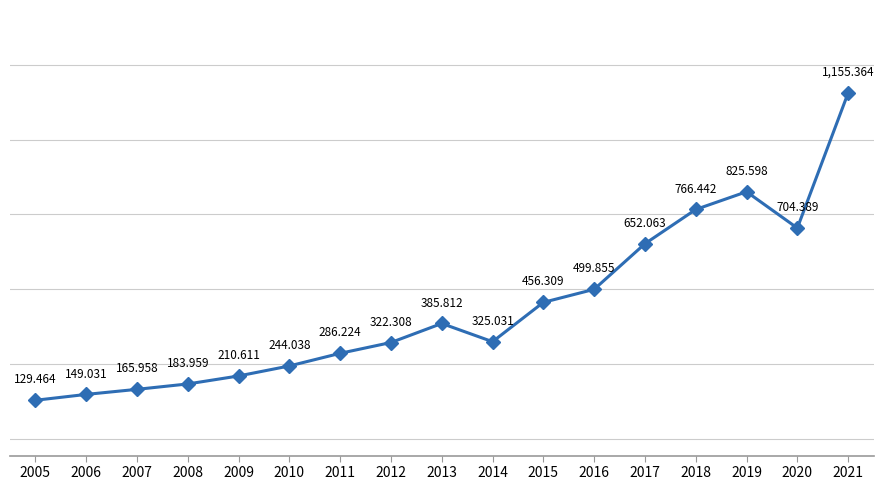

What is the smallest value displayed?

129.5